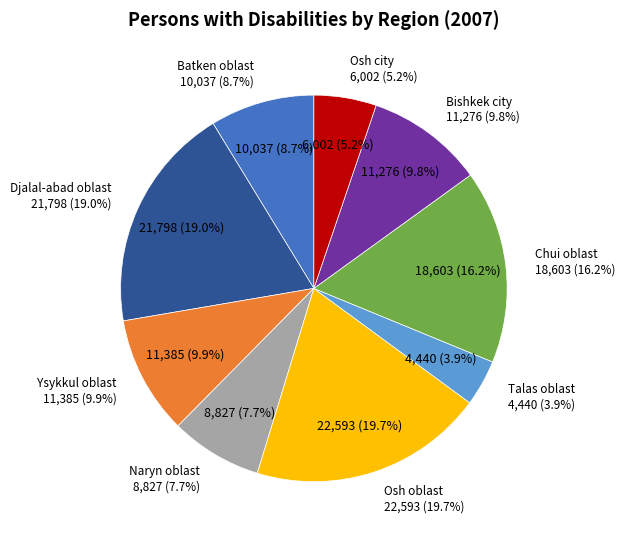

What percentage is the Naryn oblast slice, to the nearest percent?

8%